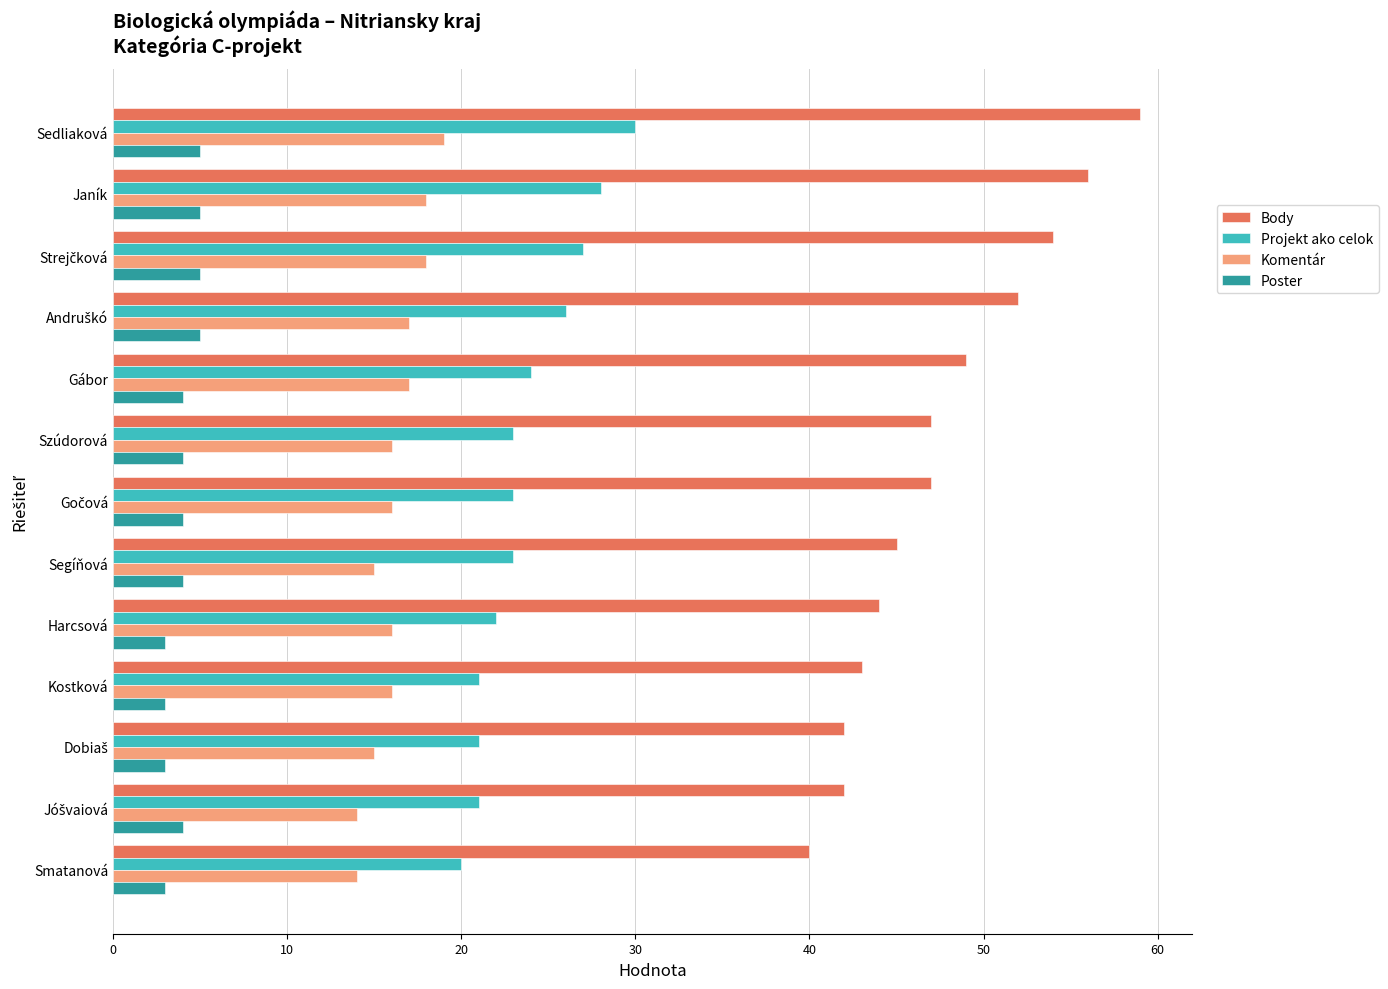

The Projekt ako celok series shows 31 at Segíňová. True or false?

False